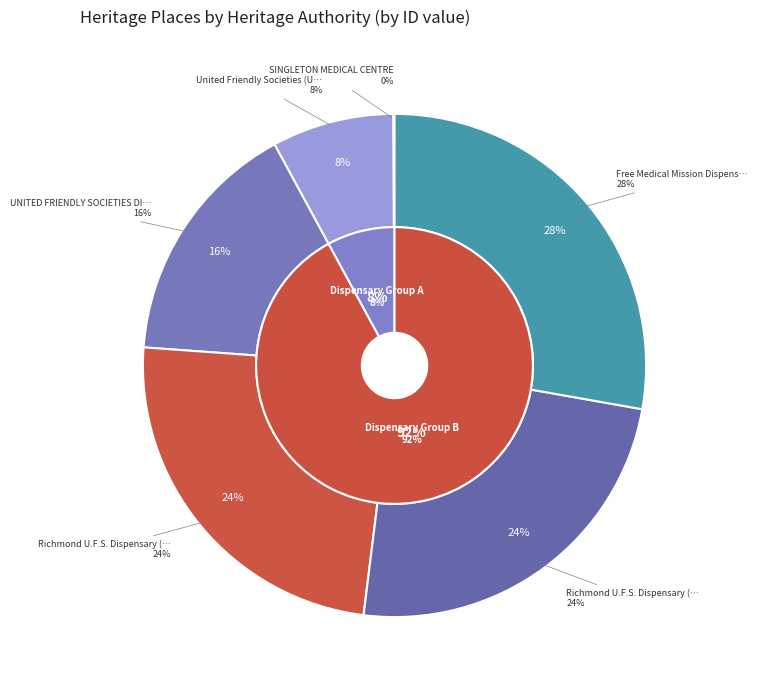

Which slice is the largest?

Free Medical Mission Dispensary